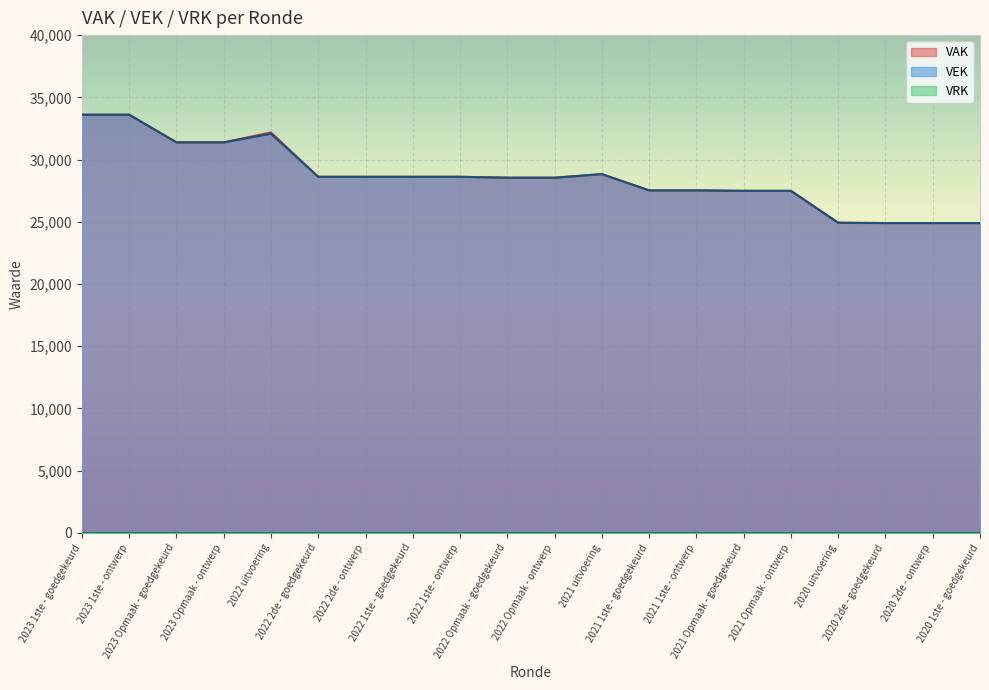

Where is VAK nearest to the value 29250?

2021 uitvoering